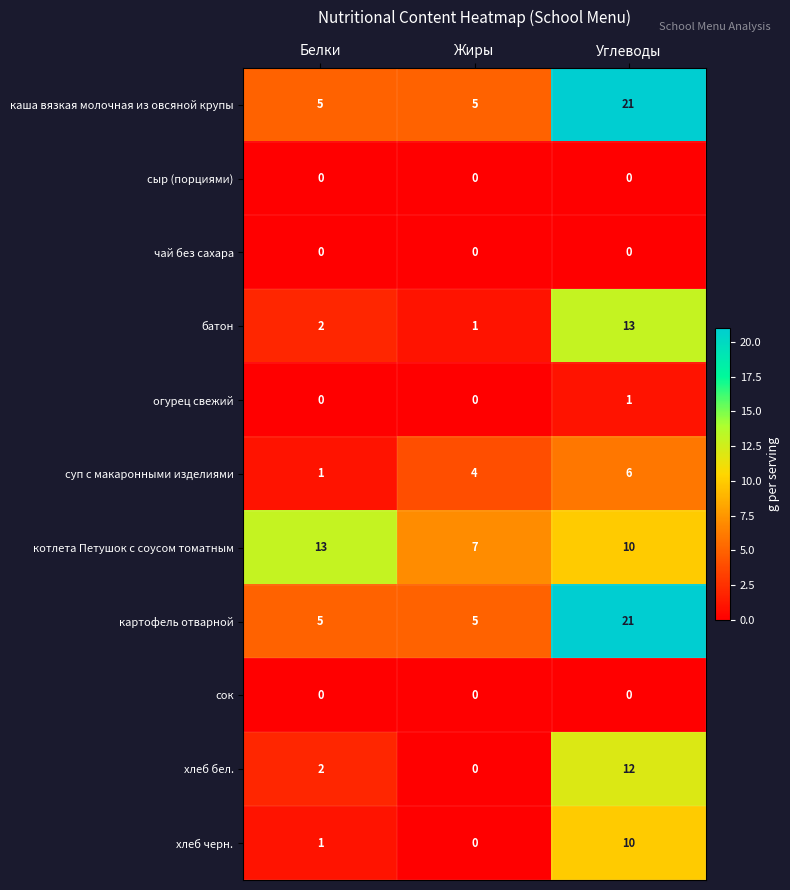

At which label does суп с макаронными изделиями reach its peak?

Углеводы